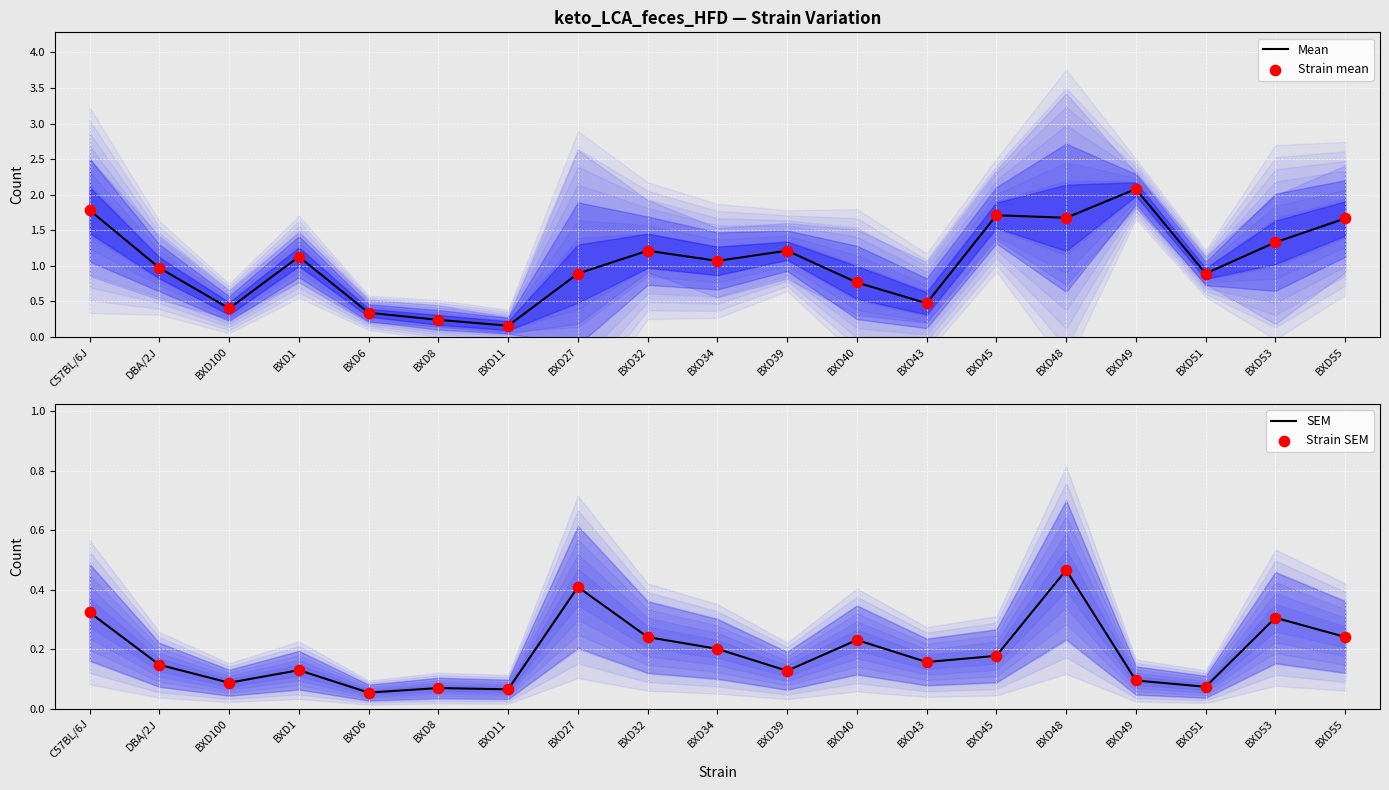

Which series has the largest total across all categories?

Mean